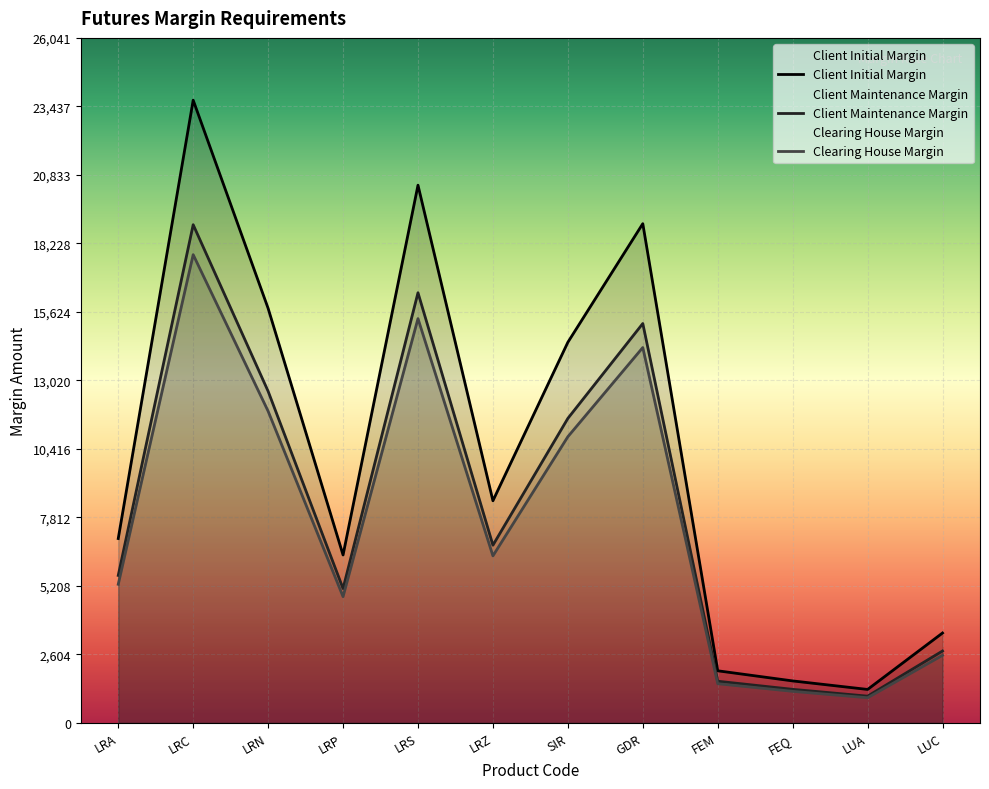

What are all the series names shown in the legend?

Client Initial Margin, Client Maintenance Margin, Clearing House Margin